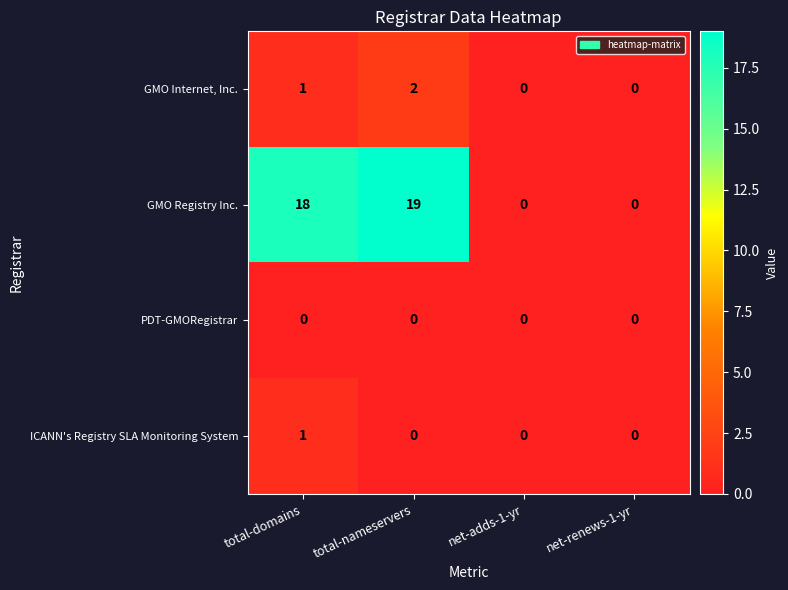

List the series in order of their peak value, lowest first.

PDT-GMORegistrar, ICANN's Registry SLA Monitoring System, GMO Internet, Inc., GMO Registry Inc.